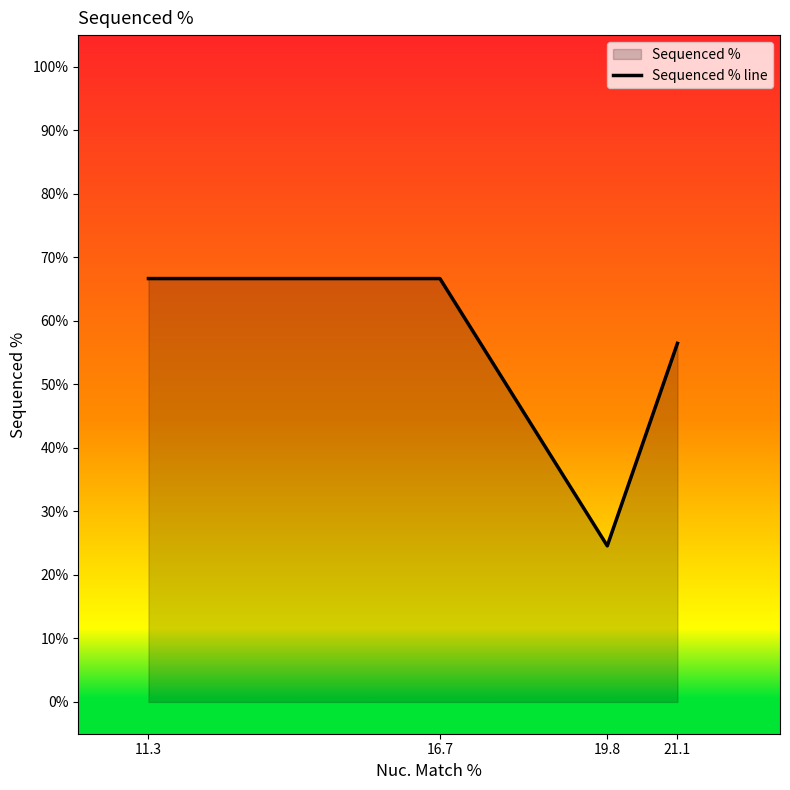

Where does the data first go above 66?

11.3